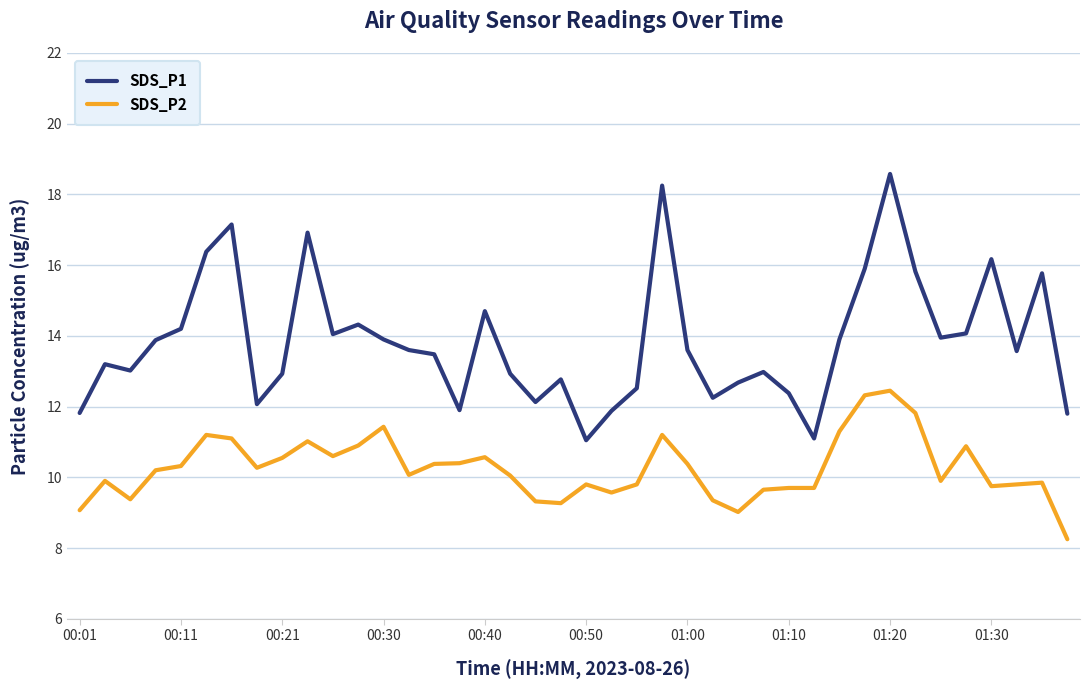

True or false: SDS_P1 and SDS_P2 intersect in this chart.

False